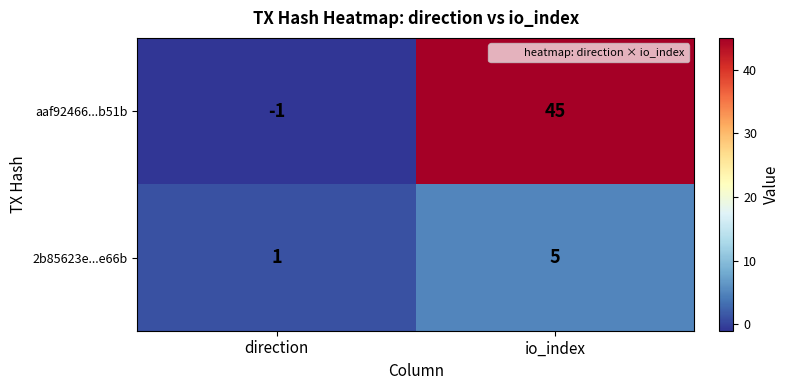

How many series are shown in this chart?

2